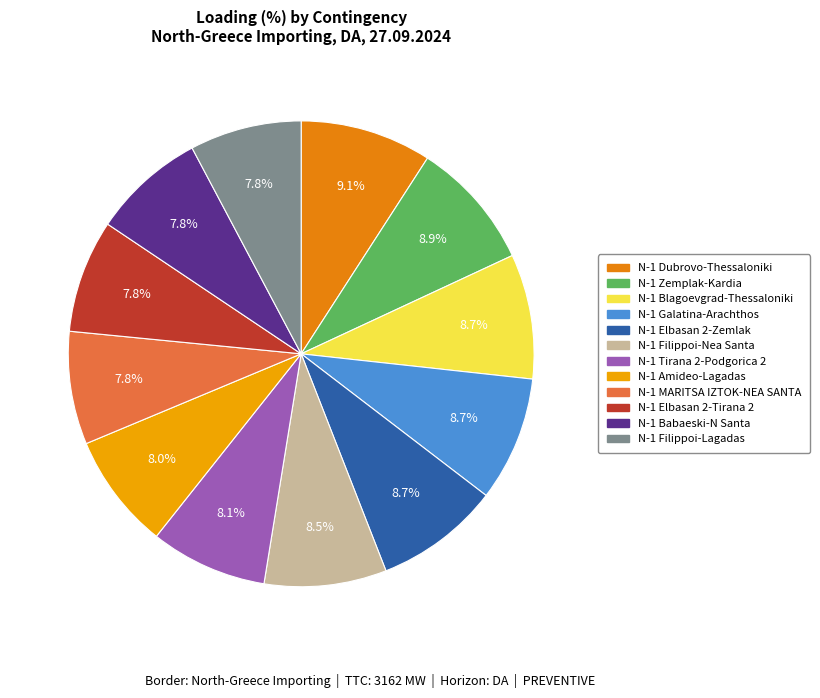

How many segments does this pie chart have?

12